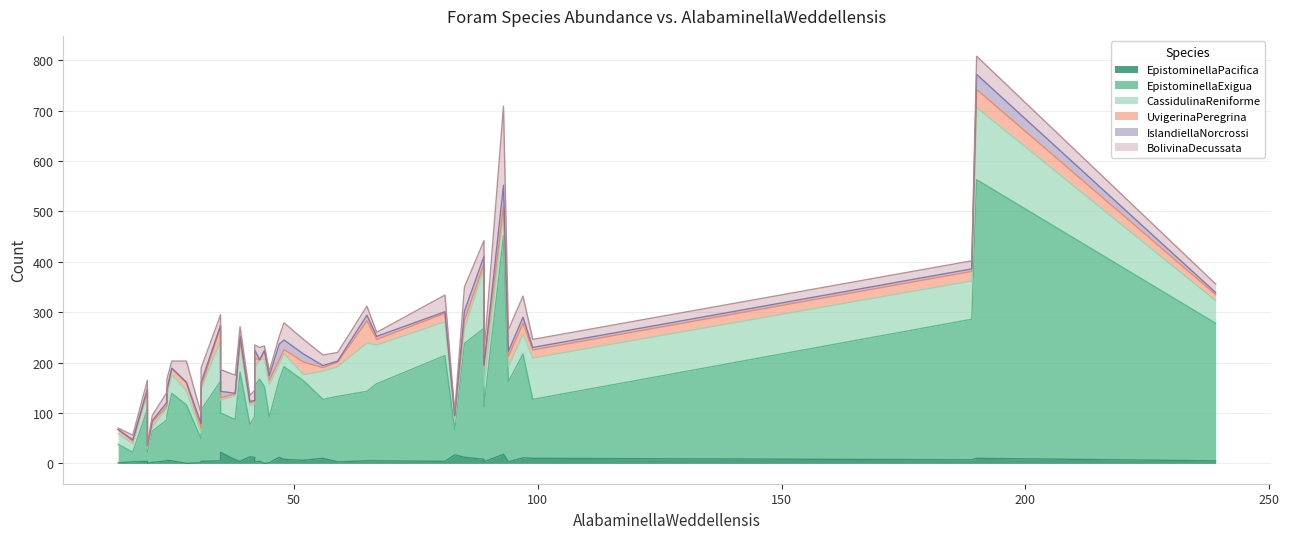

Is the value of UvigerinaPeregrina at 59 greater than the value of BolivinaDecussata at 94?

No